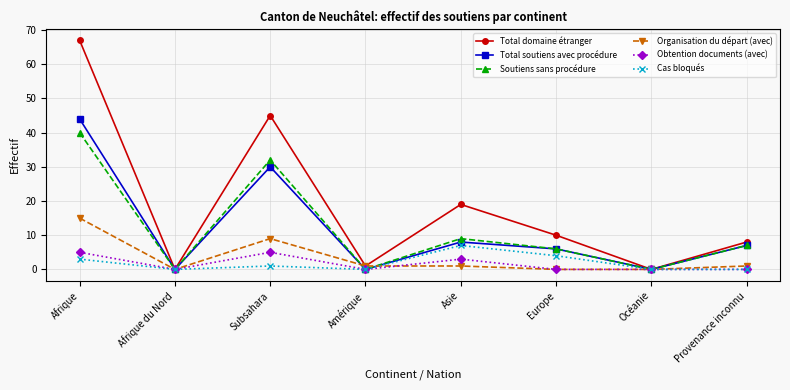

What are all the series names shown in the legend?

Total domaine étranger, Total soutiens avec procédure, Soutiens sans procédure, Organisation du départ (avec), Obtention documents (avec), Cas bloqués